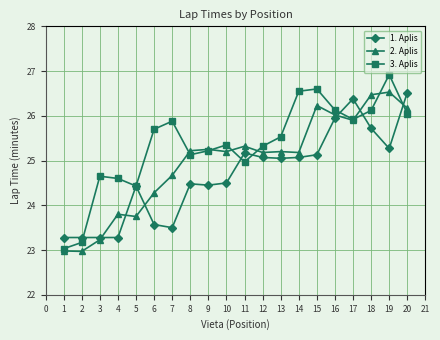

The value of 1. Aplis at 10 is 7.0. True or false?

False